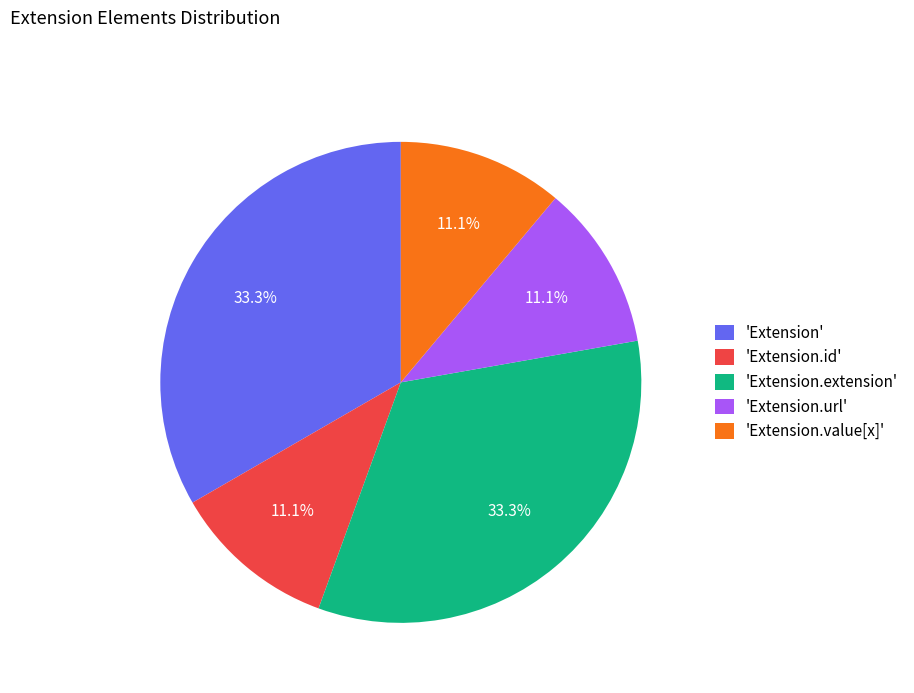

Count the number of slices in the pie.

5